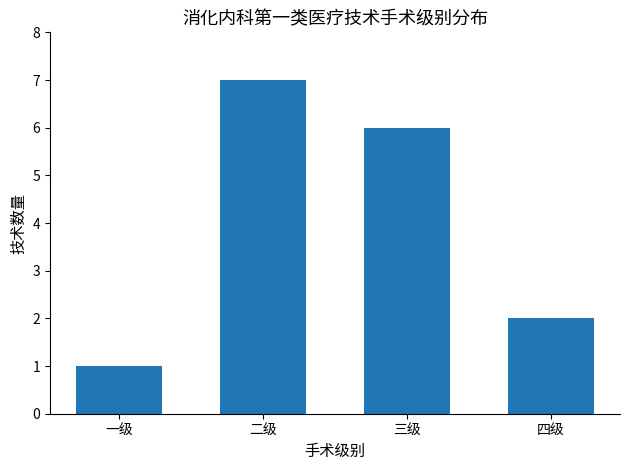

How many values are below 6?

2